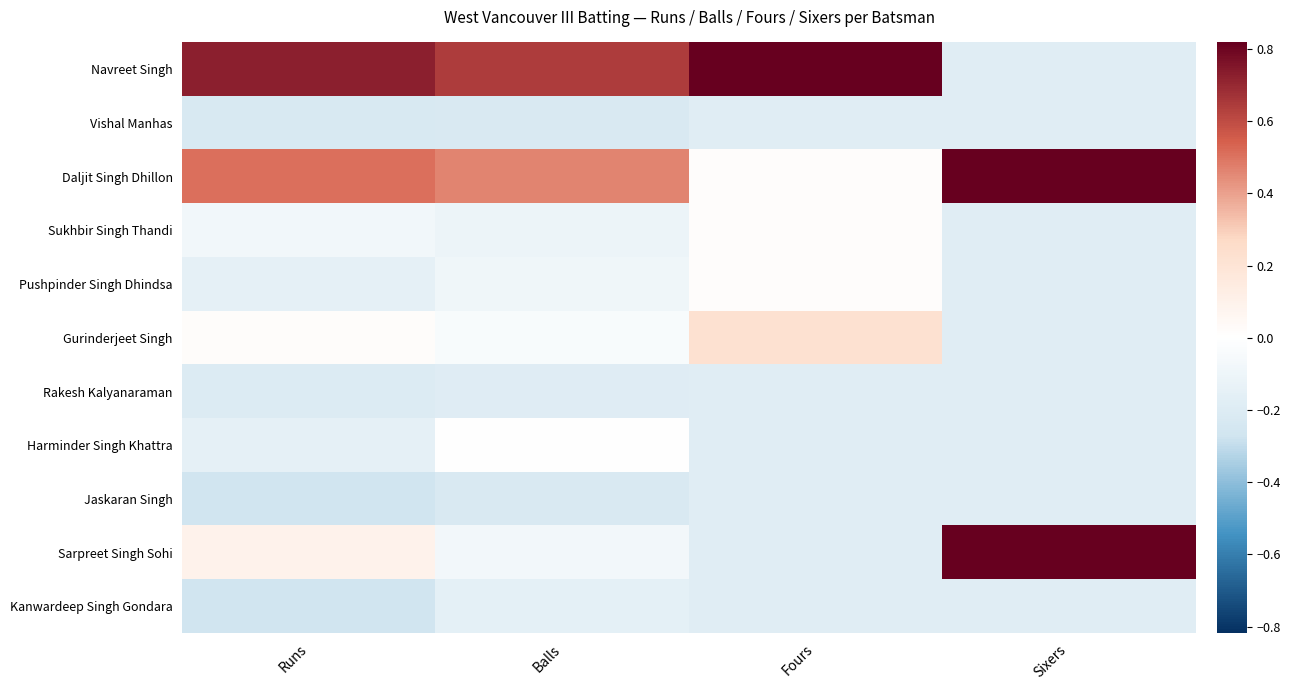

Which series has the widest spread of values?

Navreet Singh